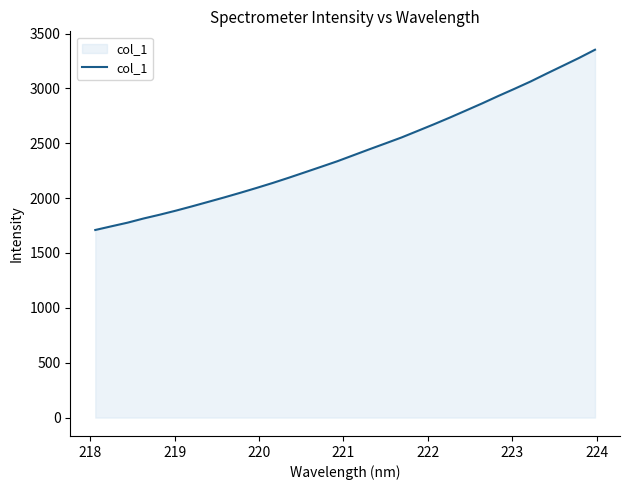

What is the minimum value shown in the chart?

1709.6